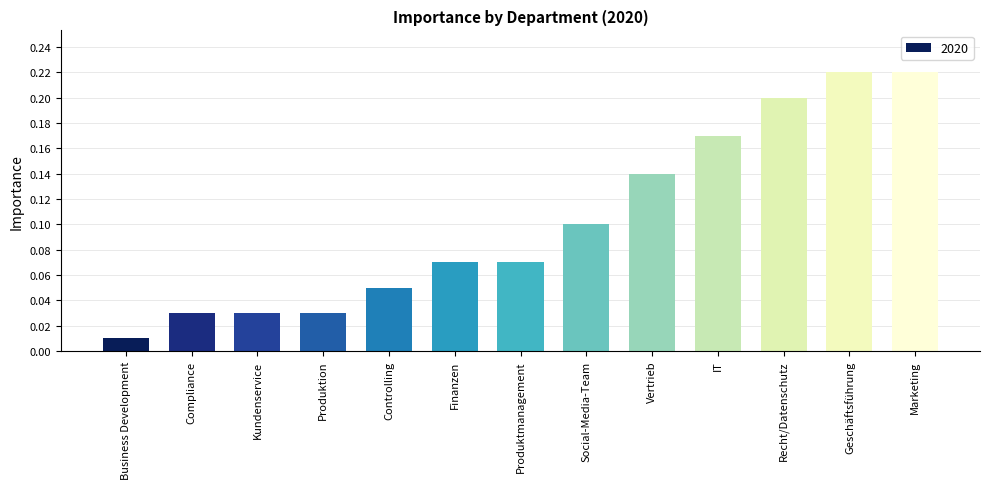

What is the change in value from Business Development to IT?

+0.2